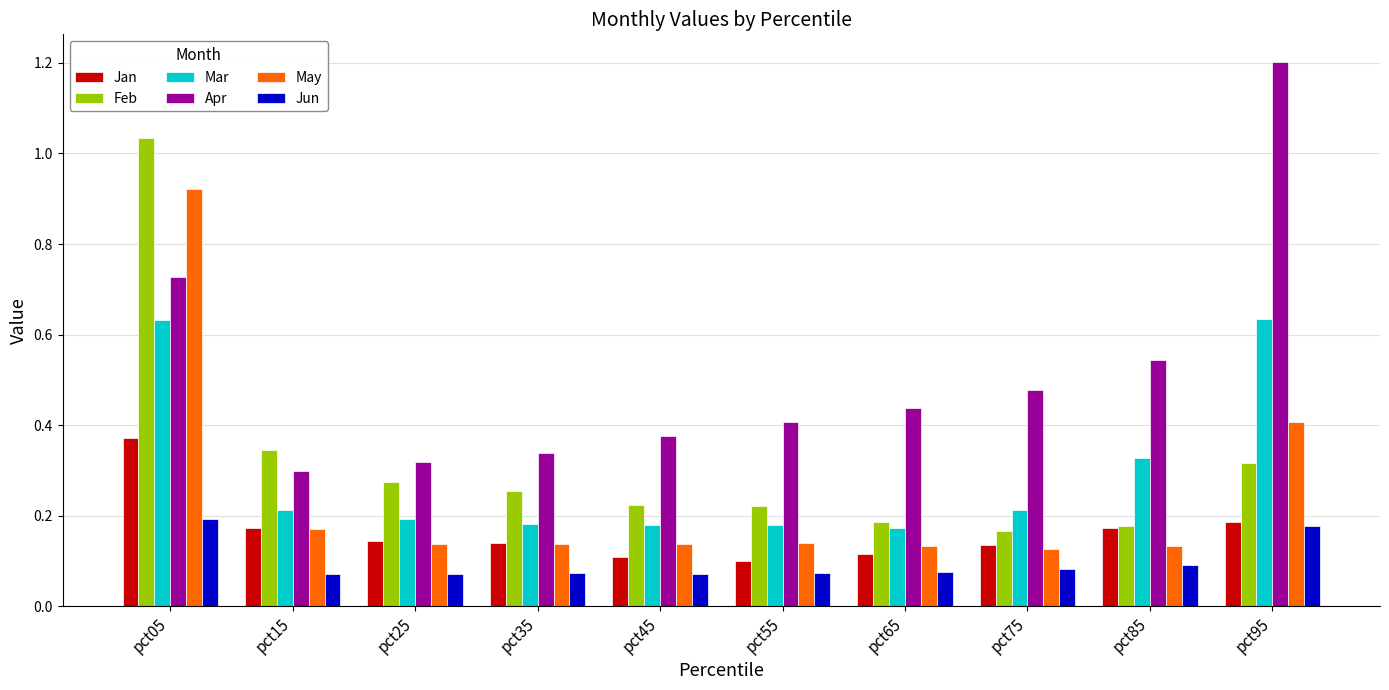

The Jan series shows 0.1 at pct75. True or false?

True